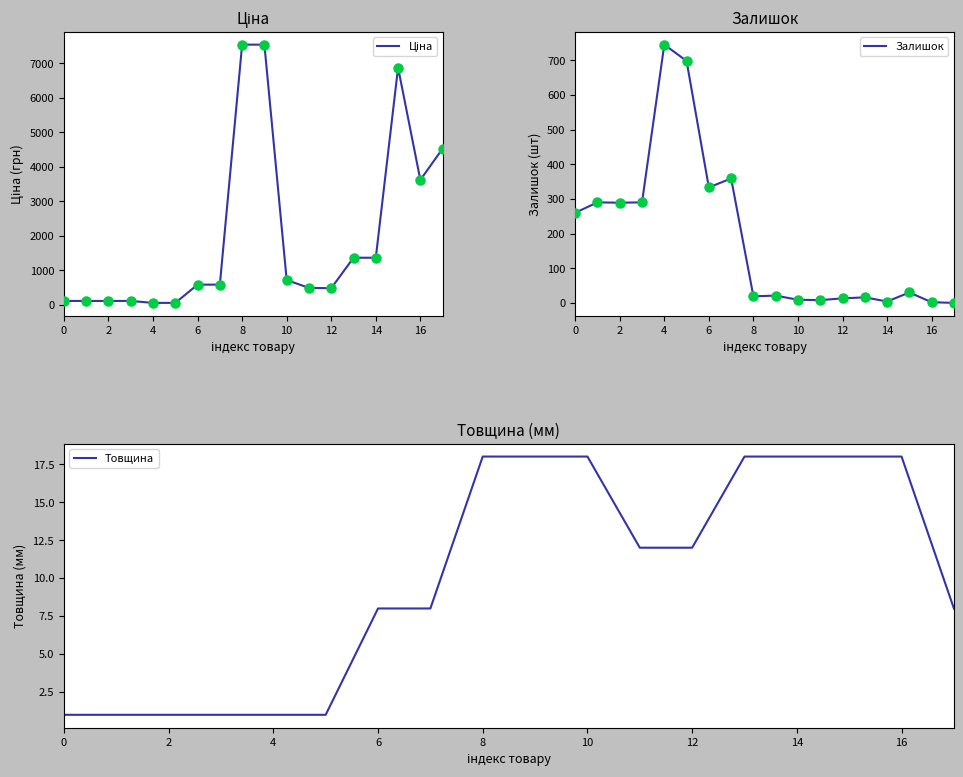

Which series has the largest total across all categories?

Ціна